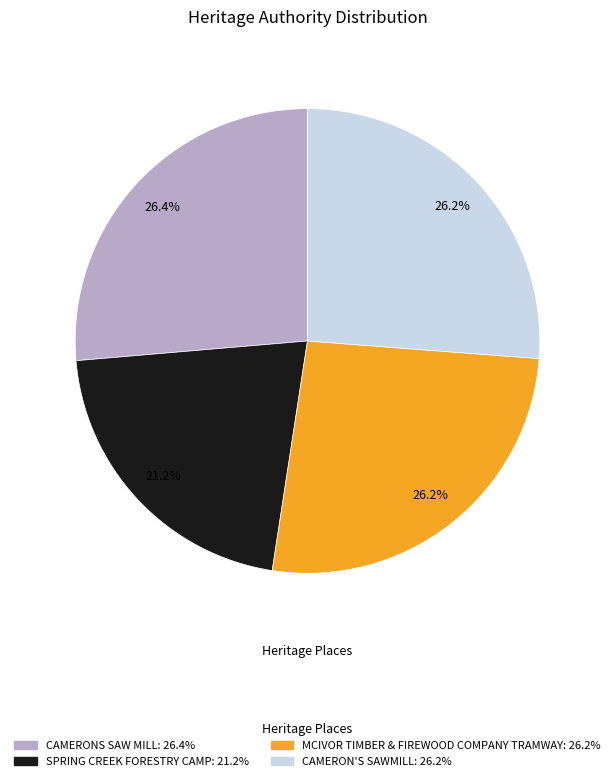

What is the ratio of the value at SPRING CREEK FORESTRY CAMP to the value at CAMERONS SAW MILL?

0.8